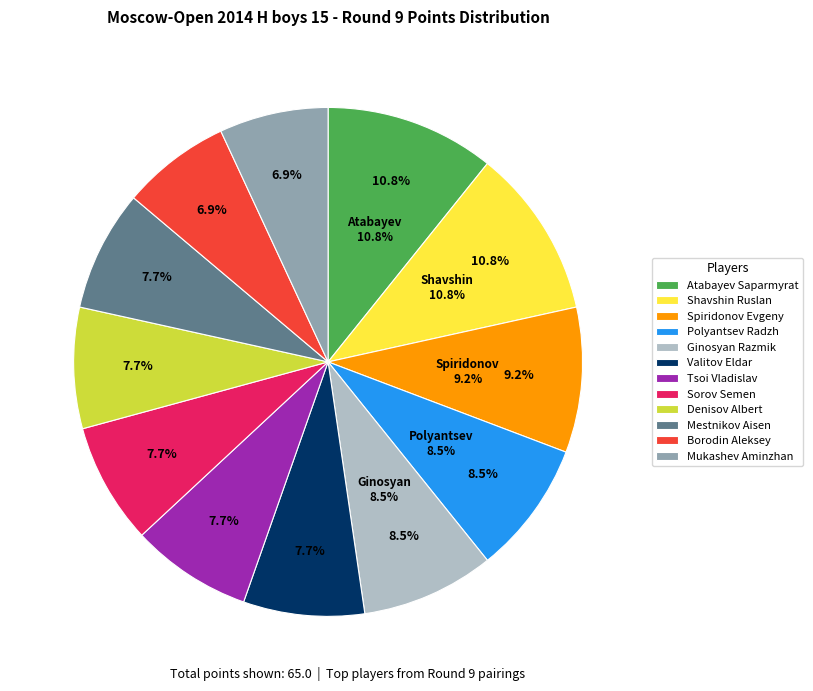

Is it true that 5 is 1% of the pie?

False